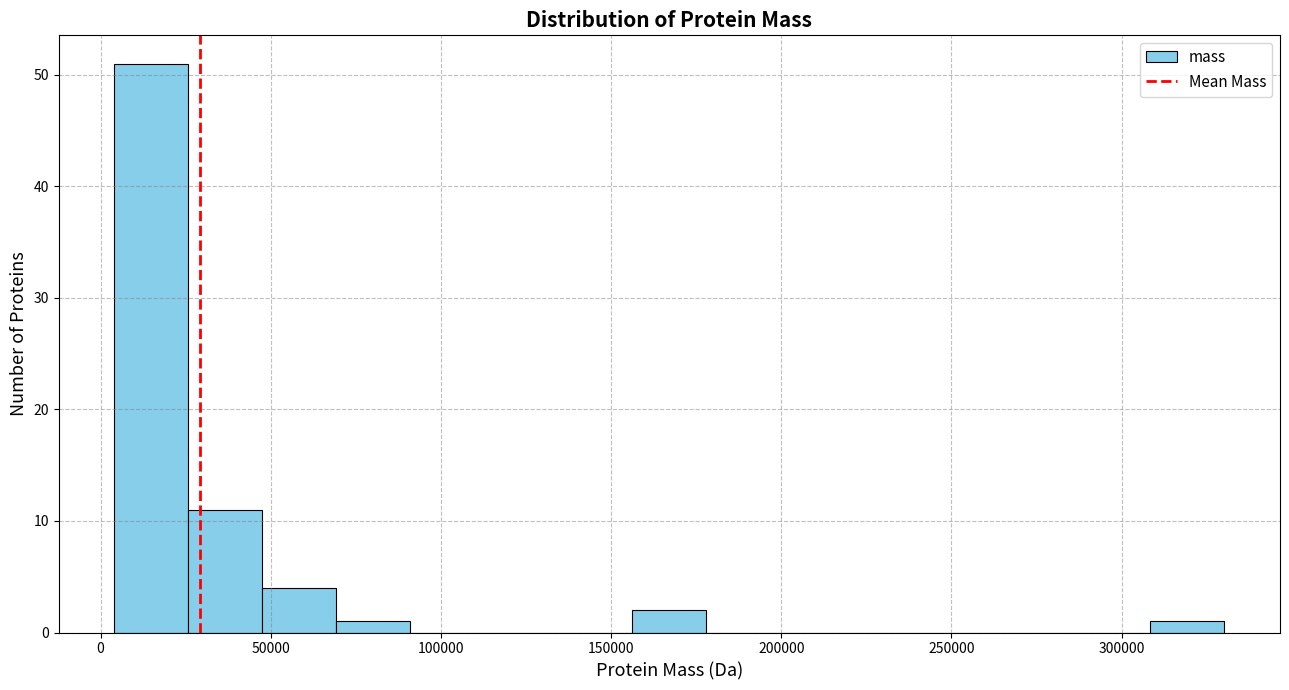

Reading left to right, transcribe this chart: for each bar, give the range it covers on the x-axis and its height. Neither the bar edges nor the heights are printed on the chart, so give them approximately, as read against the axes.

5000 to 25000: 51
25000 to 50000: 11
50000 to 70000: 4
70000 to 90000: 1
90000 to 115000: 0
115000 to 135000: 0
135000 to 155000: 0
155000 to 180000: 2
180000 to 200000: 0
200000 to 220000: 0
220000 to 245000: 0
245000 to 265000: 0
265000 to 285000: 0
285000 to 310000: 0
310000 to 330000: 1